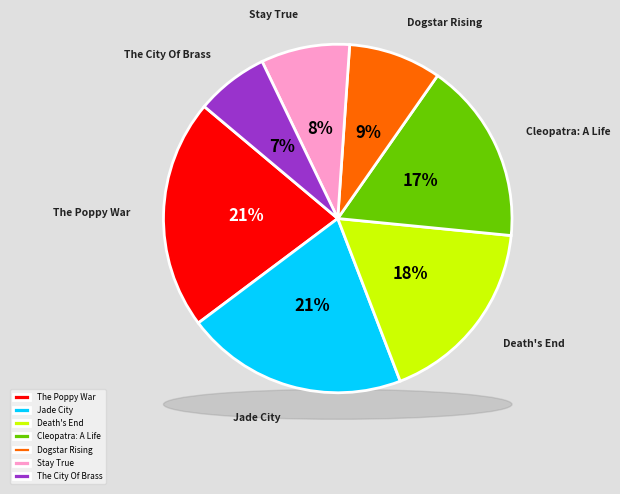

Combined, what portion of the pie is Cleopatra: A Life and Death's End?

34.5%